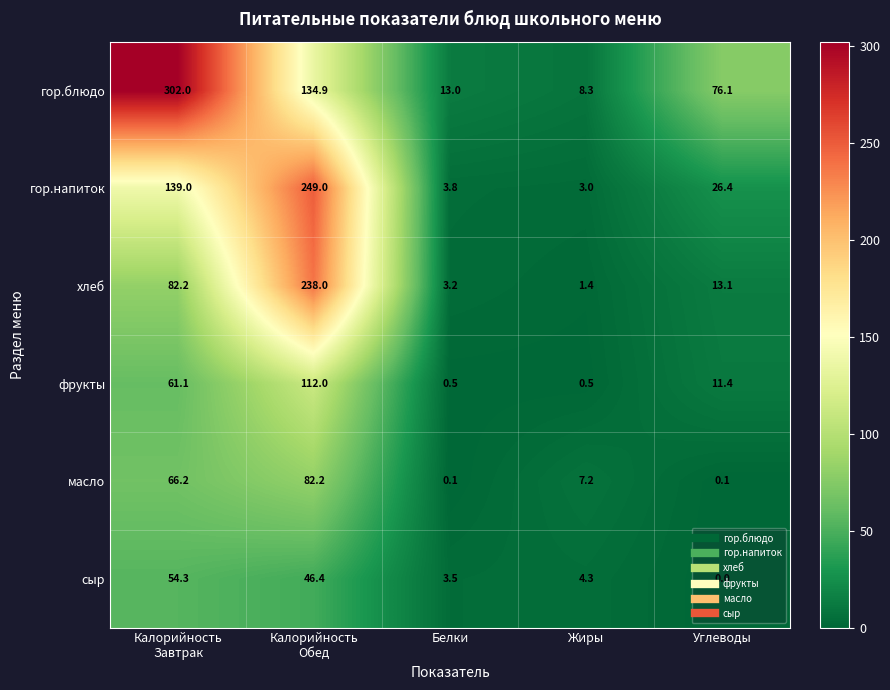

At Белки, list the series in order from smallest to largest.

масло, фрукты, хлеб, сыр, гор.напиток, гор.блюдо